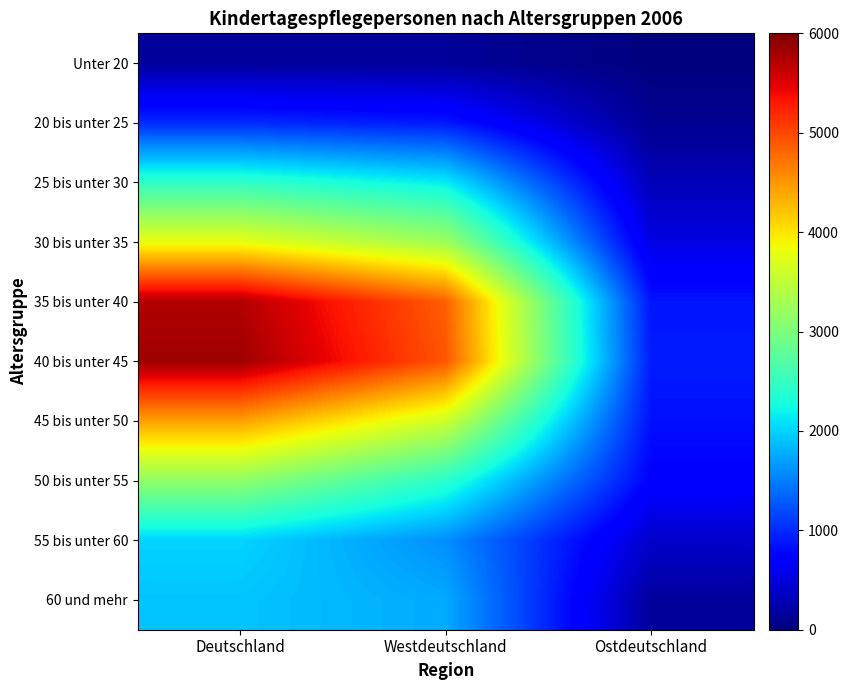

What is the minimum value shown in the chart?

11